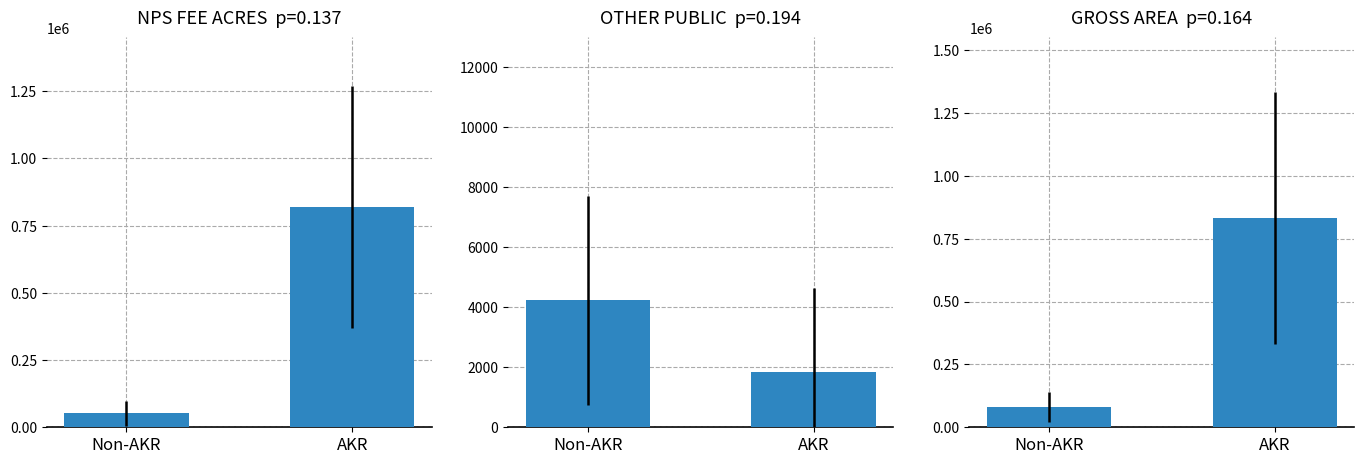

Rank the categories by value from lowest to highest.

Non-AKR, AKR